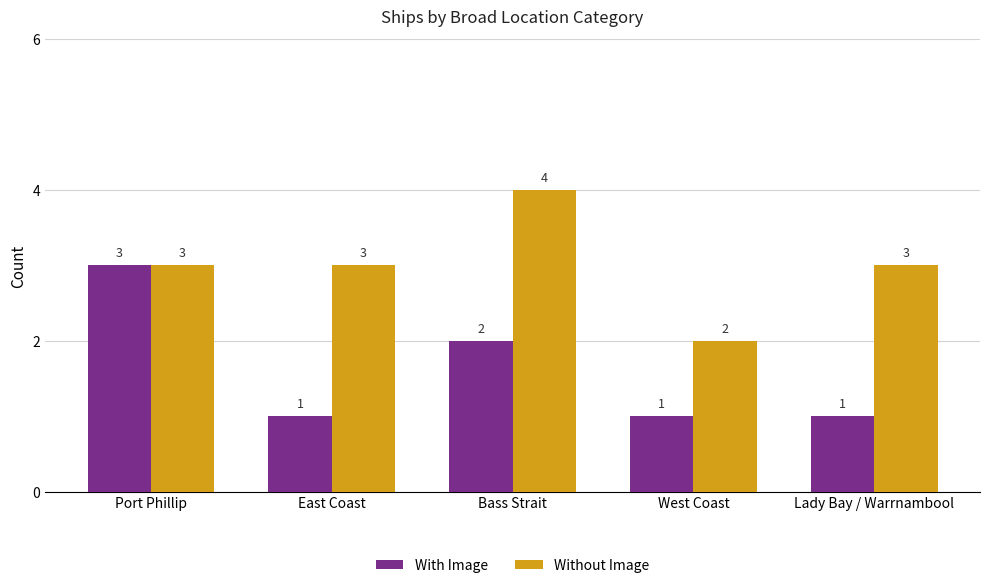

Read the With Image value at East Coast.

1